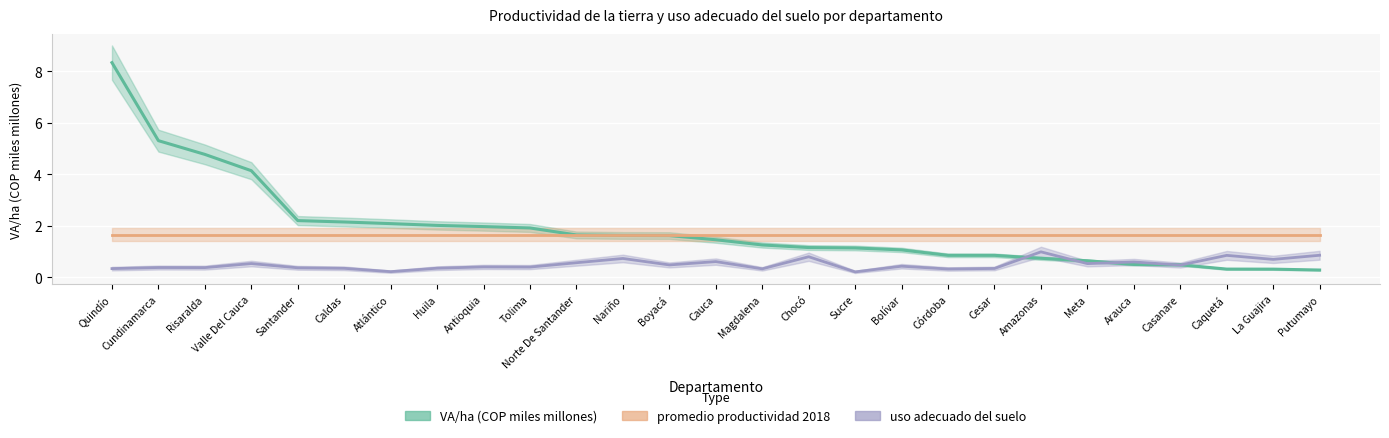

How many categories are shown in the chart?

27